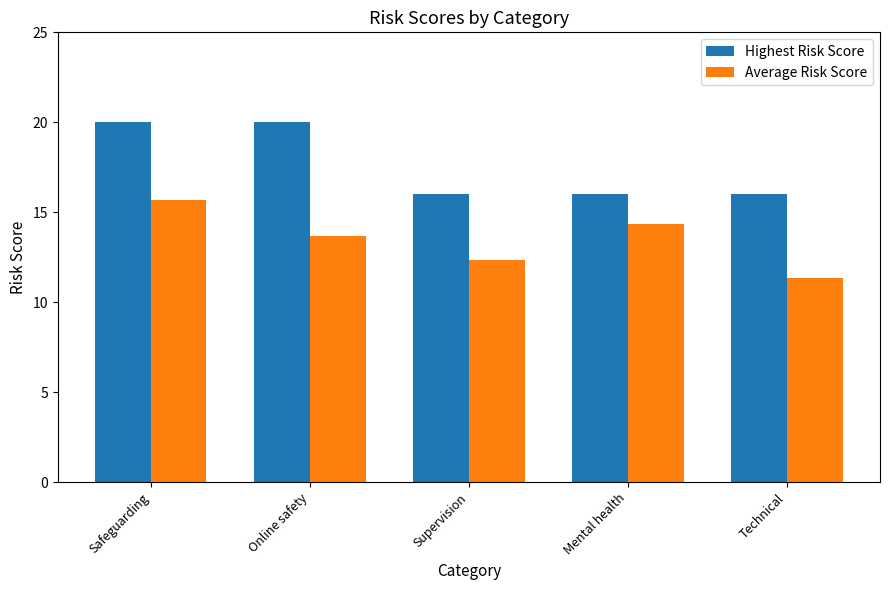

The value of Highest Risk Score at Supervision is 16.0. True or false?

True